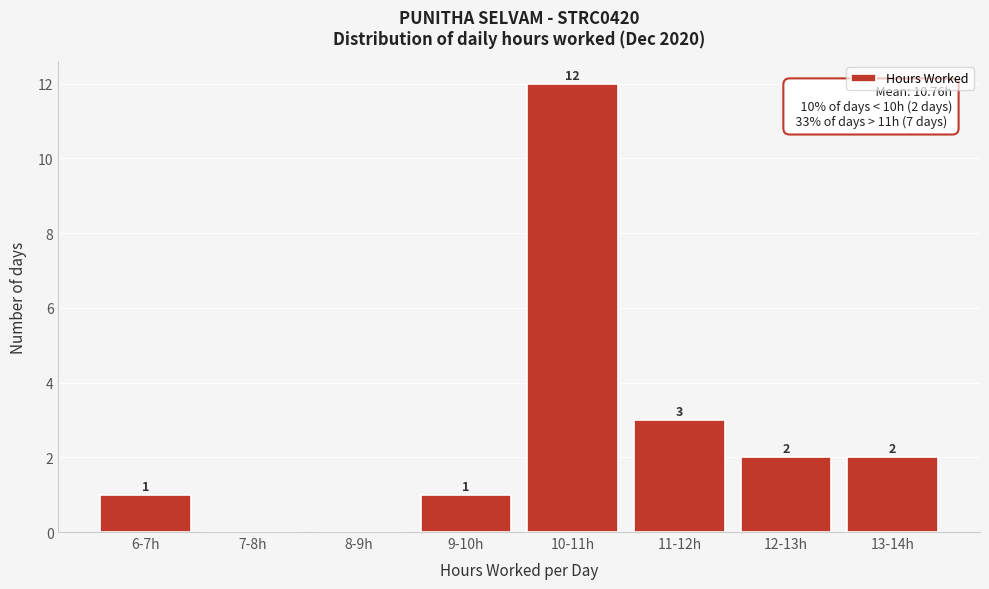

Reading left to right, what are all the values shown in this chart?

6-7h=1	7-8h=0	8-9h=0	9-10h=1	10-11h=12	11-12h=3	12-13h=2	13-14h=2